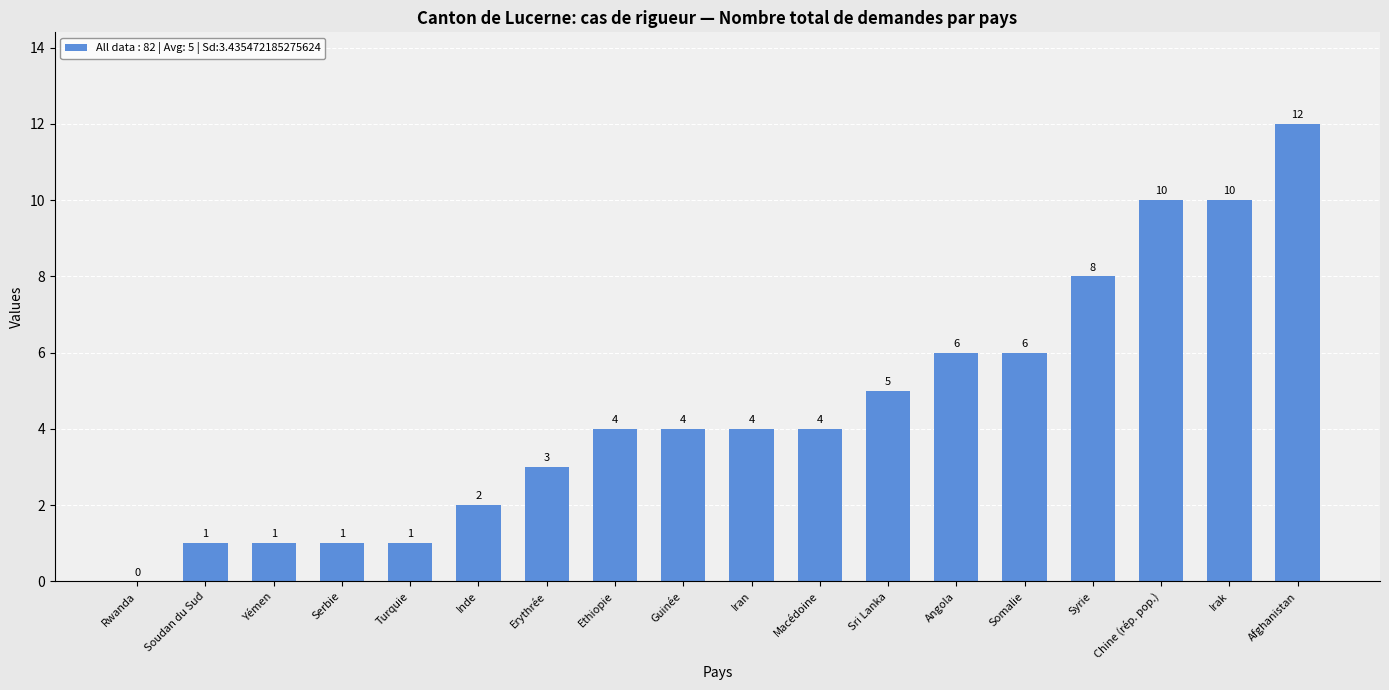

Read the value at Somalie, to the nearest 10.

10